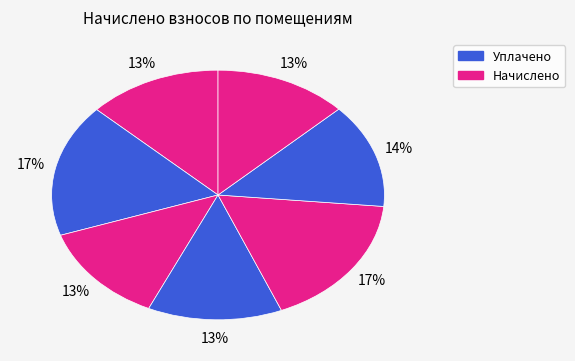

Count the number of slices in the pie.

7